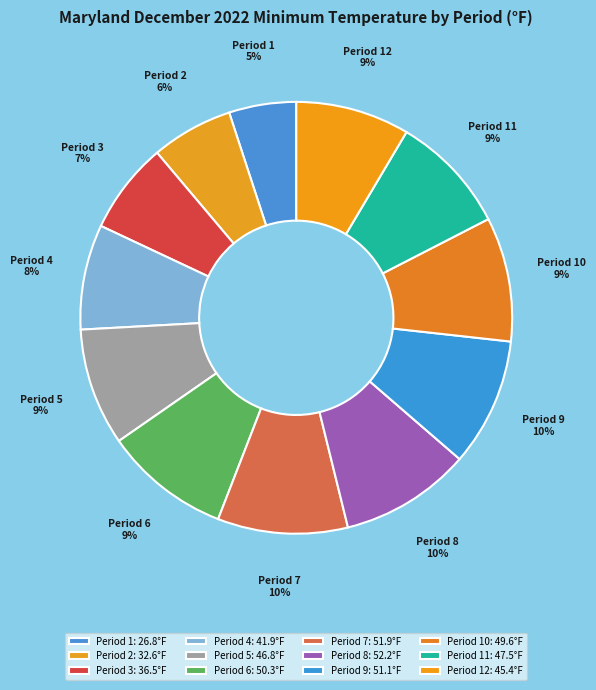

Do Period 12 and Period 10 together represent more than half of the pie?

No